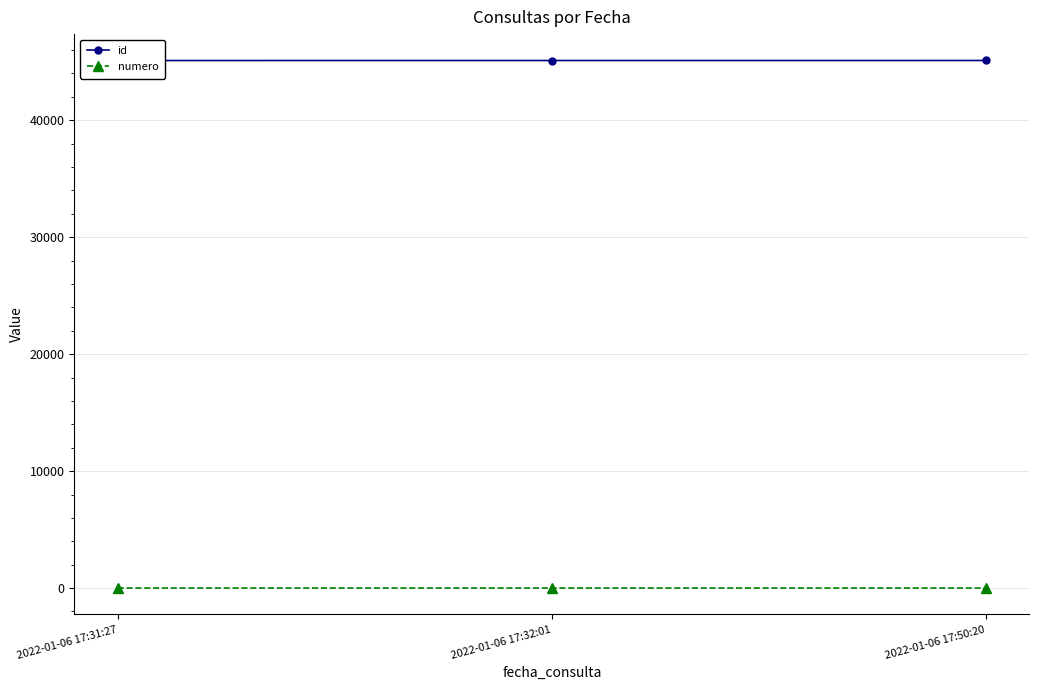

How many distinct data groups are displayed?

2